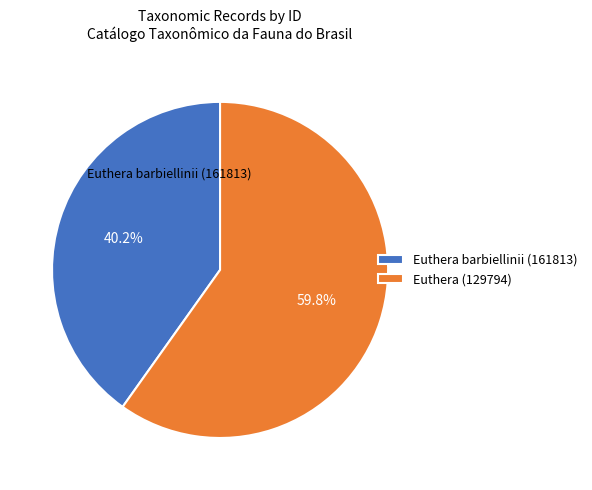

To the nearest percent, what is the difference between the largest and smallest slice percentages?

20%